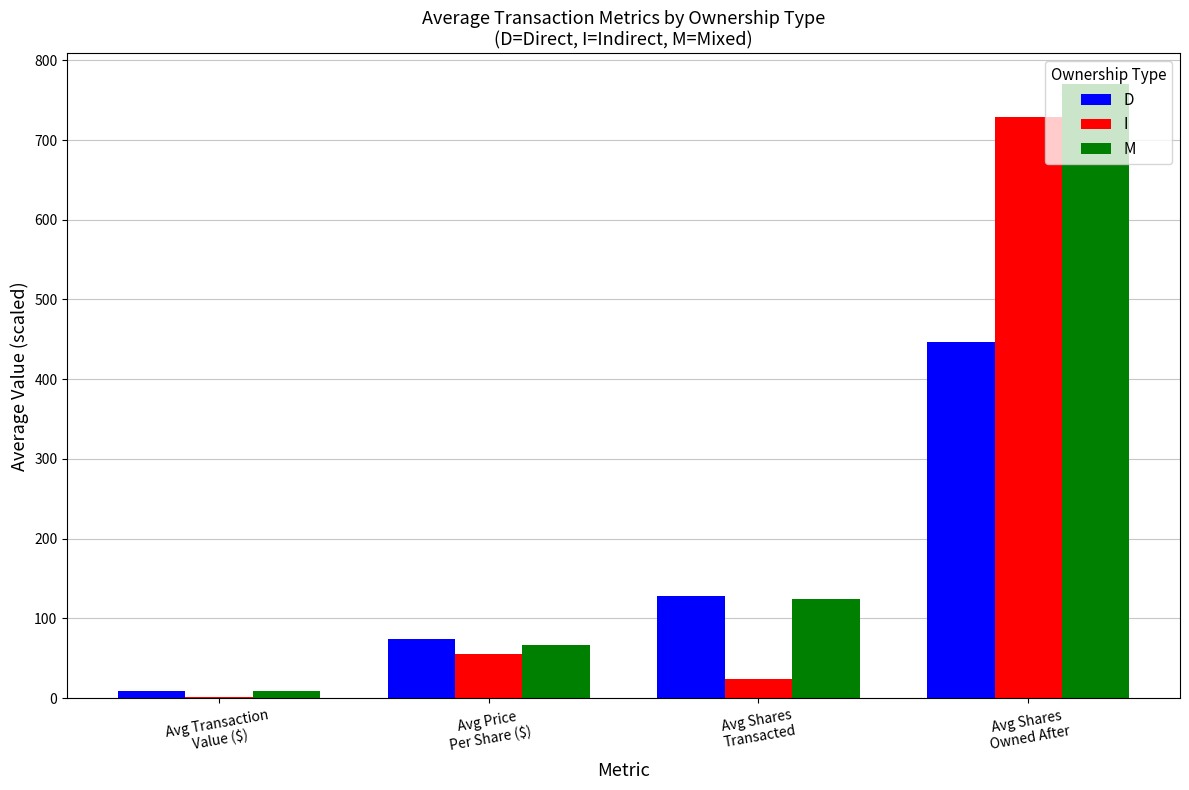

Which series has the largest total across all categories?

M